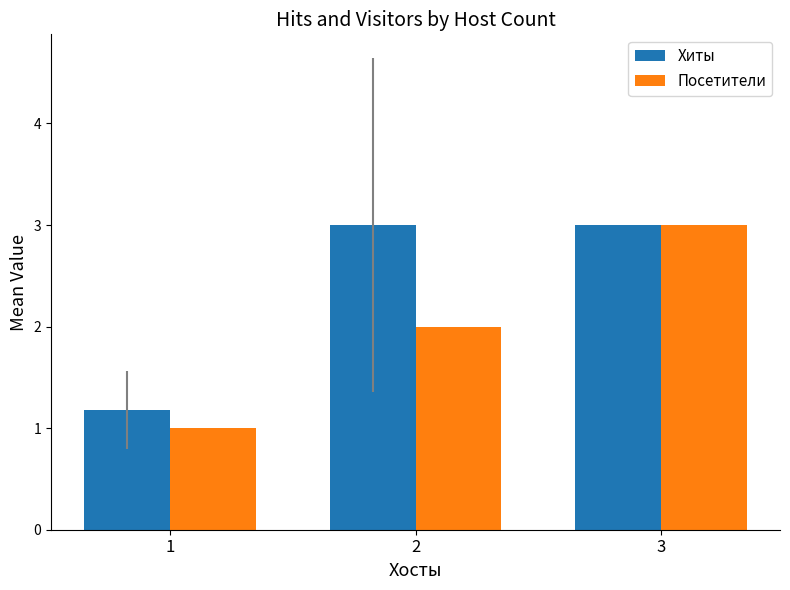

Which series changed the most between 1 and 2?

Хиты